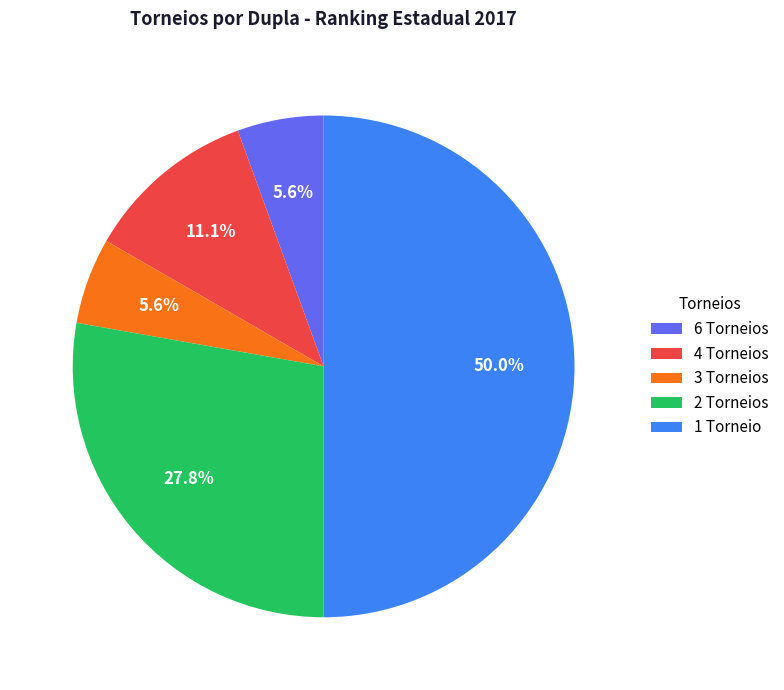

Between 2 Torneios and 1 Torneio, which is larger?

1 Torneio